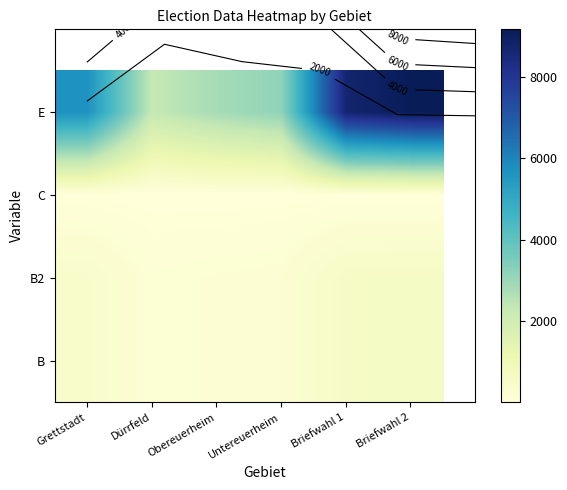

List the labels in order of E value, largest first.

Briefwahl 2, Briefwahl 1, Grettstadt, Untereuerheim, Obereuerheim, Dürrfeld